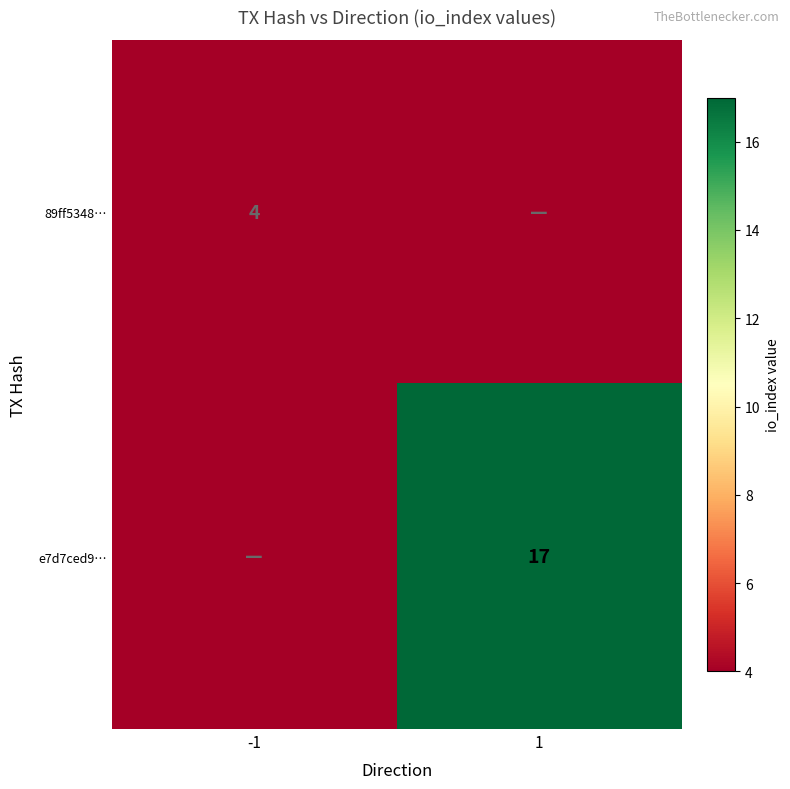

What is the total value across all series at -1?

4